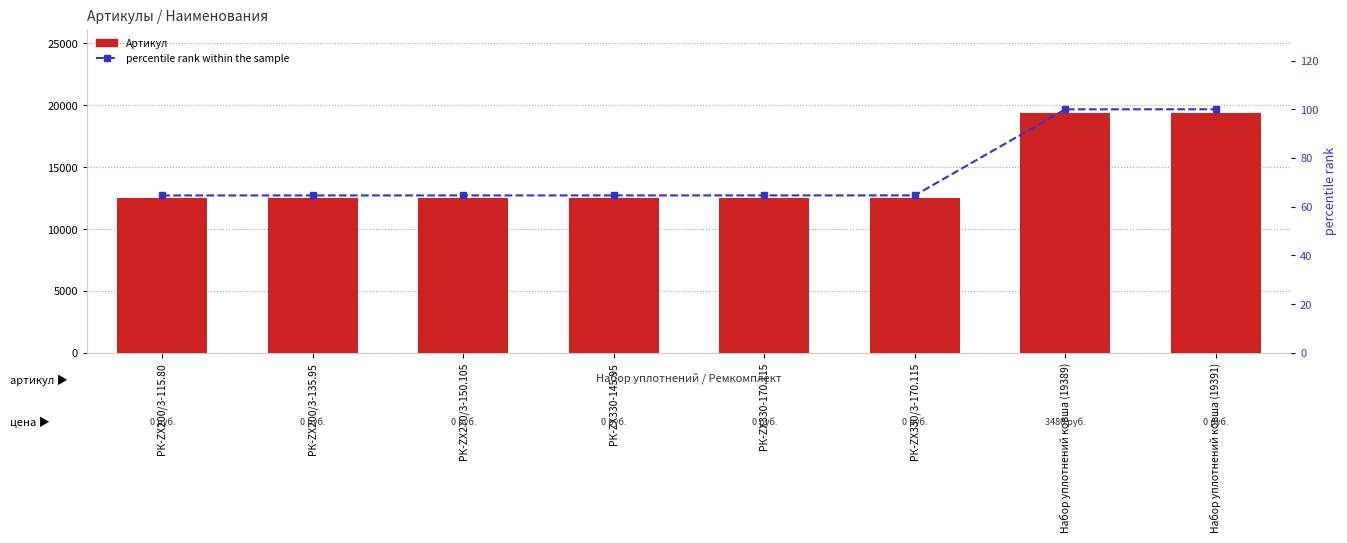

Reading left to right, list all the values displayed in this chart.

Артикул: РК-ZX200/3-115.80=12533.0	РК-ZX200/3-135.95=12534.0	РК-ZX270/3-150.105=12535.0	РК-ZX330-145.95=12536.0	РК-ZX330-170.115=12537.0	РК-ZX330/3-170.115=12538.0	Набор уплотнений ковша (19389)=19389.0	Набор уплотнений ковша (19391)=19391.0
percentile rank within the sample: РК-ZX200/3-115.80=64.6	РК-ZX200/3-135.95=64.6	РК-ZX270/3-150.105=64.6	РК-ZX330-145.95=64.6	РК-ZX330-170.115=64.7	РК-ZX330/3-170.115=64.7	Набор уплотнений ковша (19389)=100.0	Набор уплотнений ковша (19391)=100.0